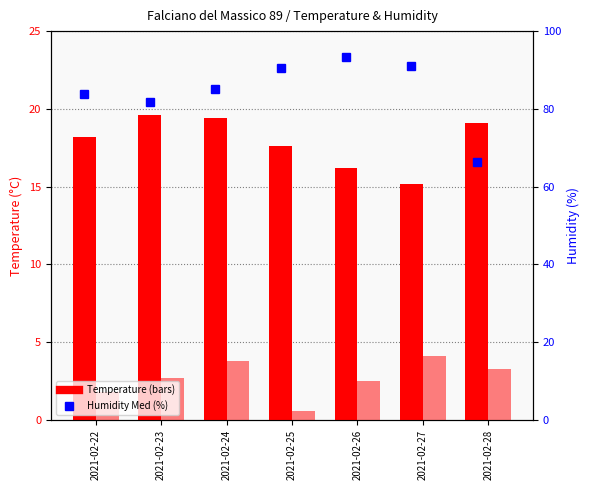

What is the value of the Temp Min (°C) bar at the 4th from the left?

0.6